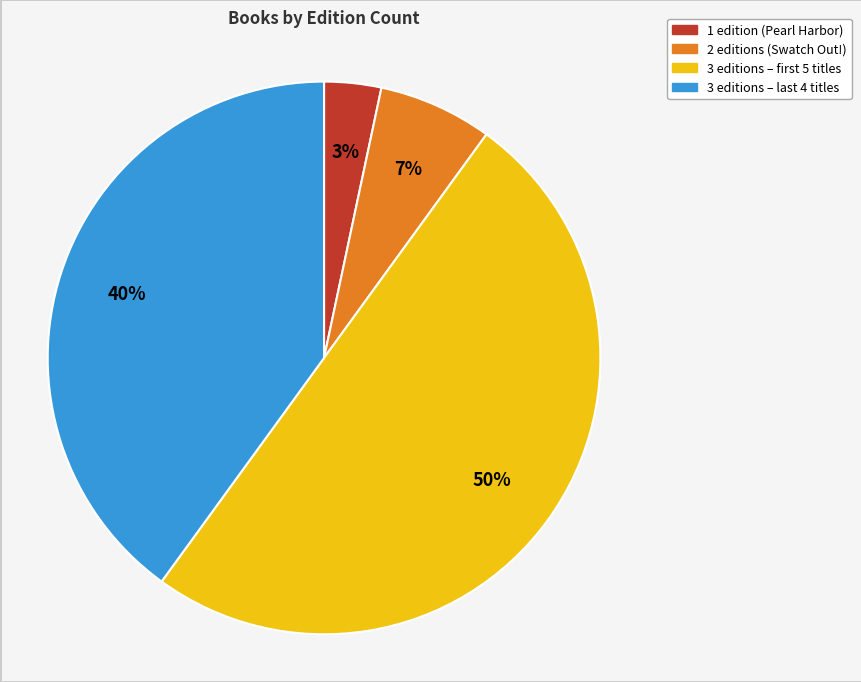

To the nearest percent, what is the difference between the largest and smallest slice percentages?

47%